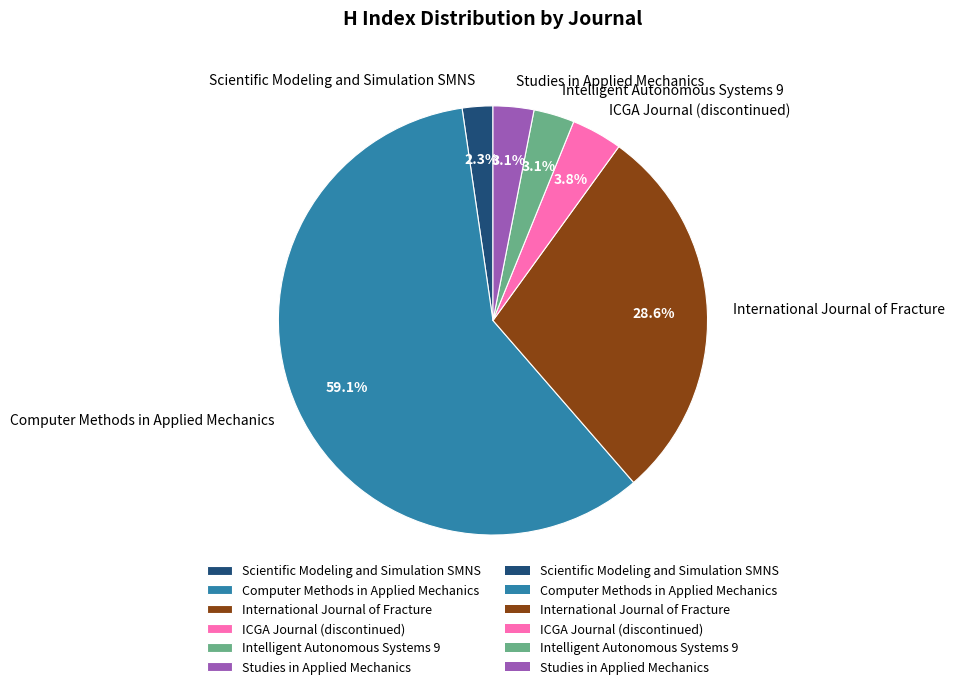

The International Journal of Fracture slice represents 29% of the pie. True or false?

True